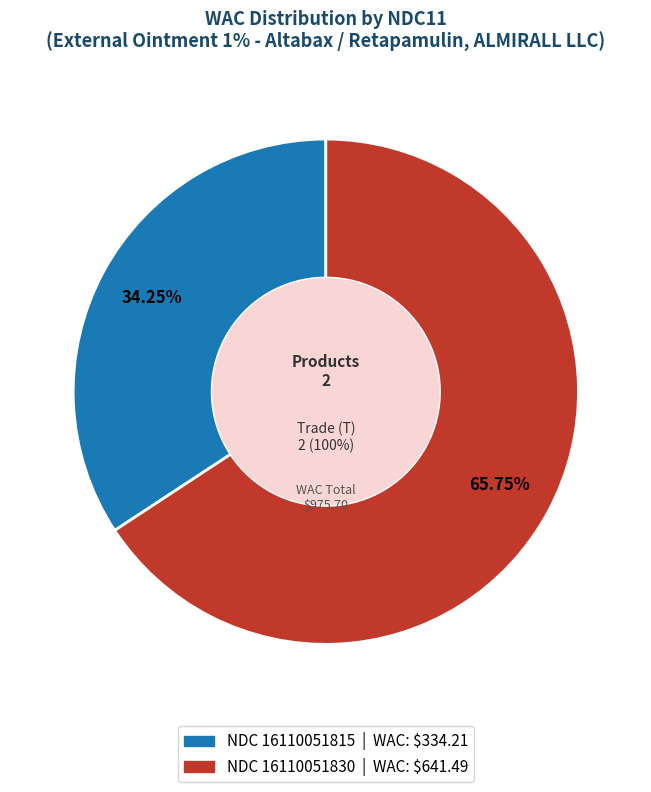

To the nearest percent, what is the combined percentage of 16110051815 and 16110051830?

100%